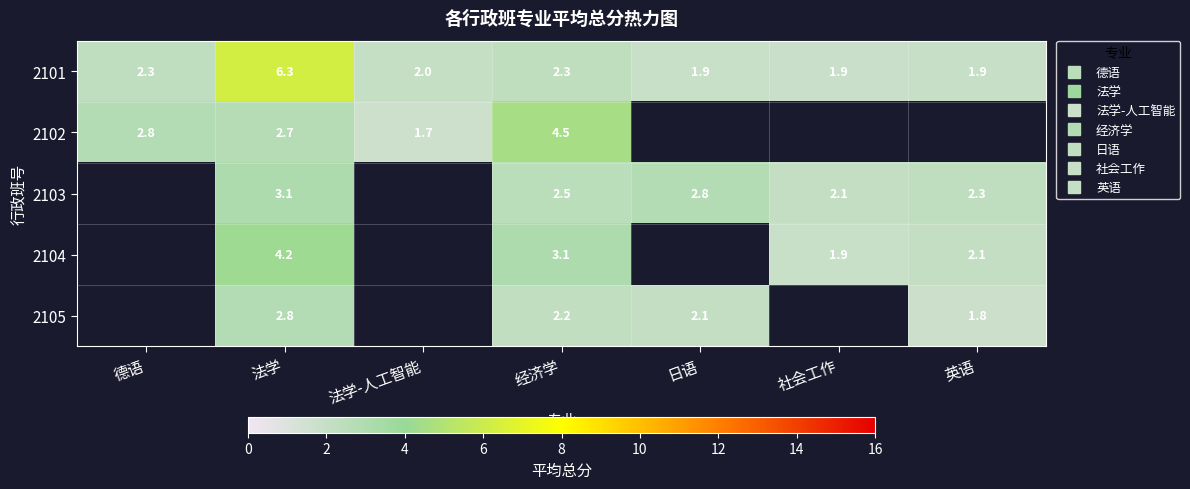

How many positive values does the 2102 series have?

4